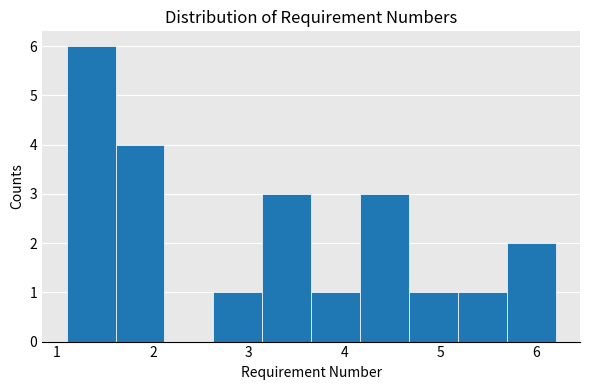

How tall is the bar that spans 5.69 to 6.20 on the x-axis? Neither the bar edges nor the heights are printed on the chart, so give them approximately, as read against the axes.

2